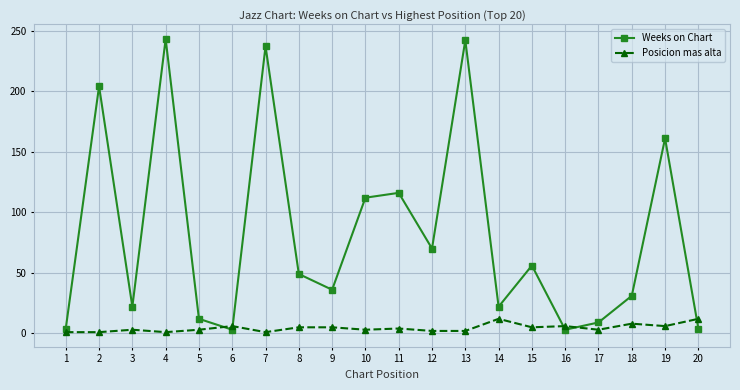

What is the maximum value shown in the chart?

243